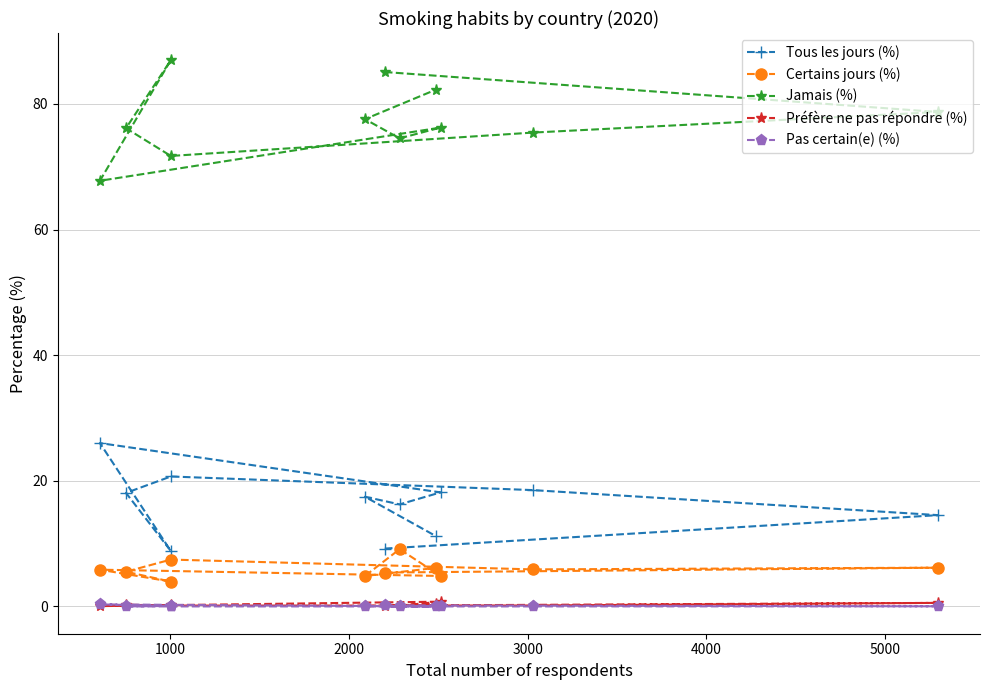

List the series in order of their peak value, highest first.

Jamais (%), Tous les jours (%), Certains jours (%), Préfère ne pas répondre (%), Pas certain(e) (%)